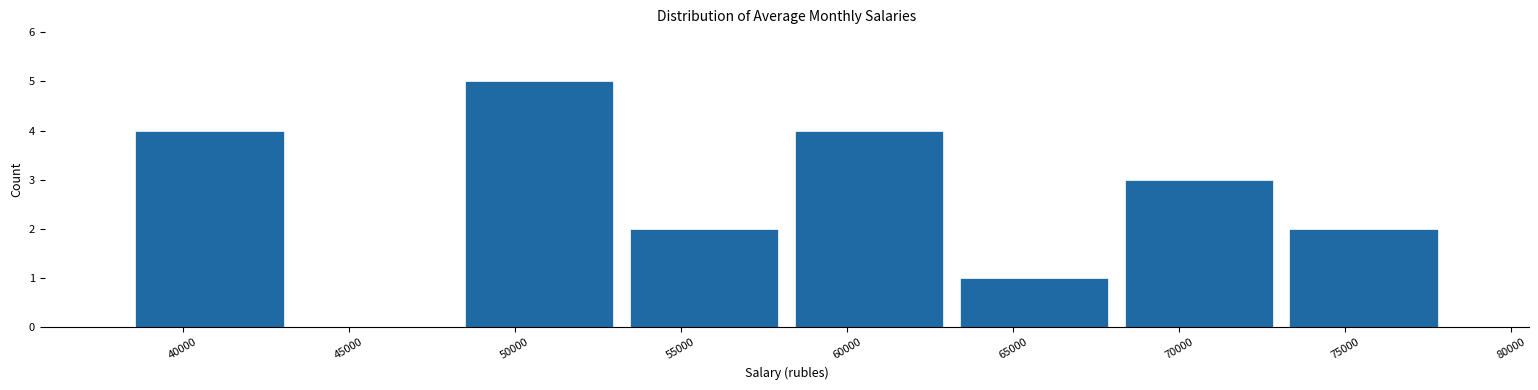

Reading left to right, list every bar in this chart as the range it spans on the x-axis followed by its height. Neither the bar edges nor the heights are printed on the chart, so give them approximately, as read against the axes.

38500 to 43500: 4
43500 to 48000: 0
48000 to 53000: 5
53000 to 58000: 2
58000 to 63000: 4
63000 to 68000: 1
68000 to 73000: 3
73000 to 78000: 2